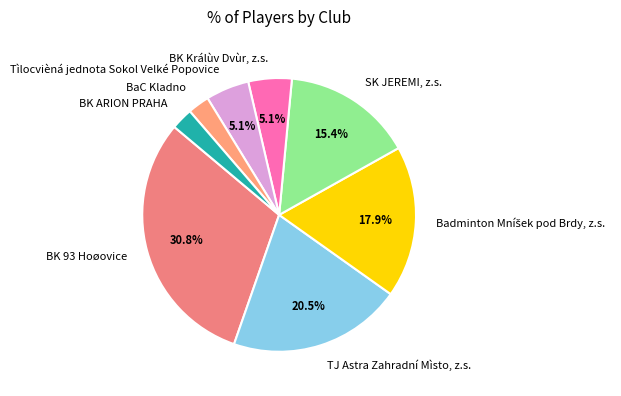

Which category has the biggest portion of the pie?

BK 93 Hoøovice